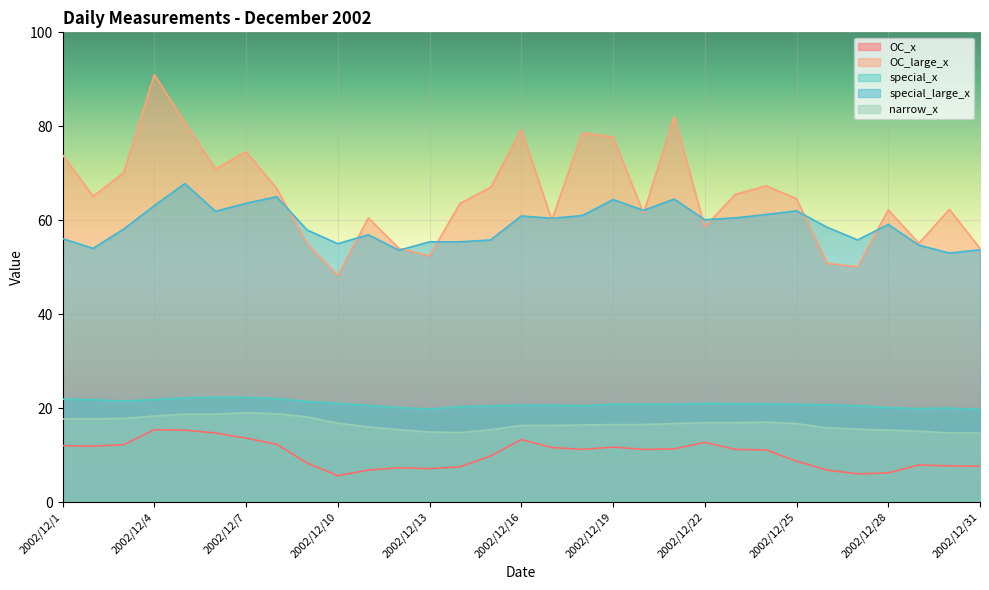

Which series changed the most between 2002/12/2 and 2002/12/13?

OC_large_x